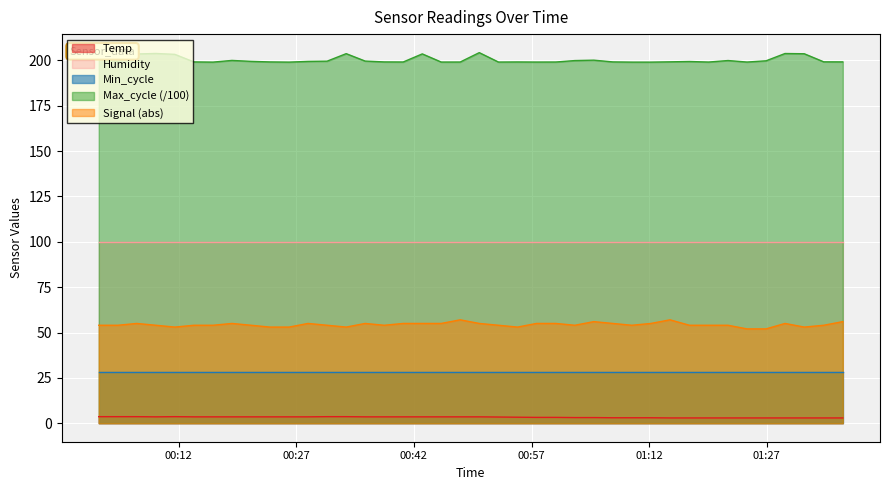

At which label does Temp reach its peak?

2022/04/10 00:01:49